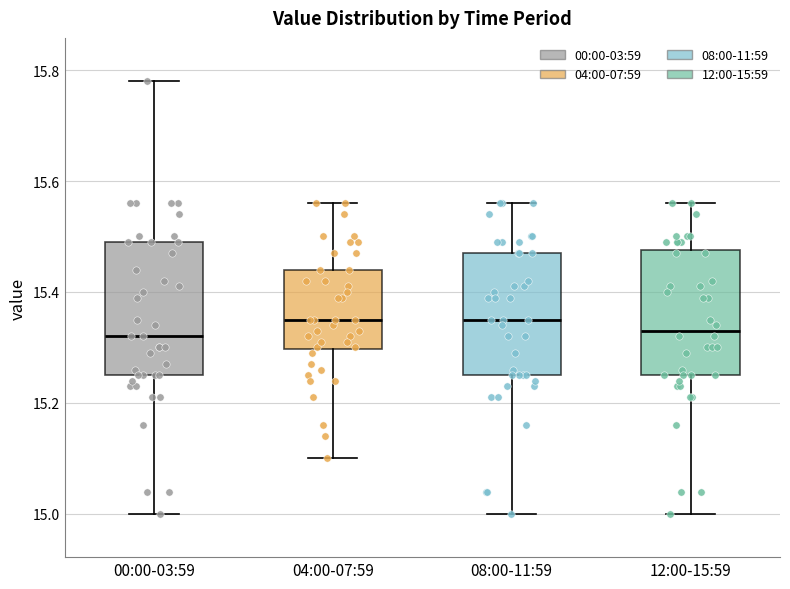

Where is the lower edge of the box for 04:00-07:59 on the y-axis? The values are not printed on the chart, so give them approximately, as read against the axis.

15.30